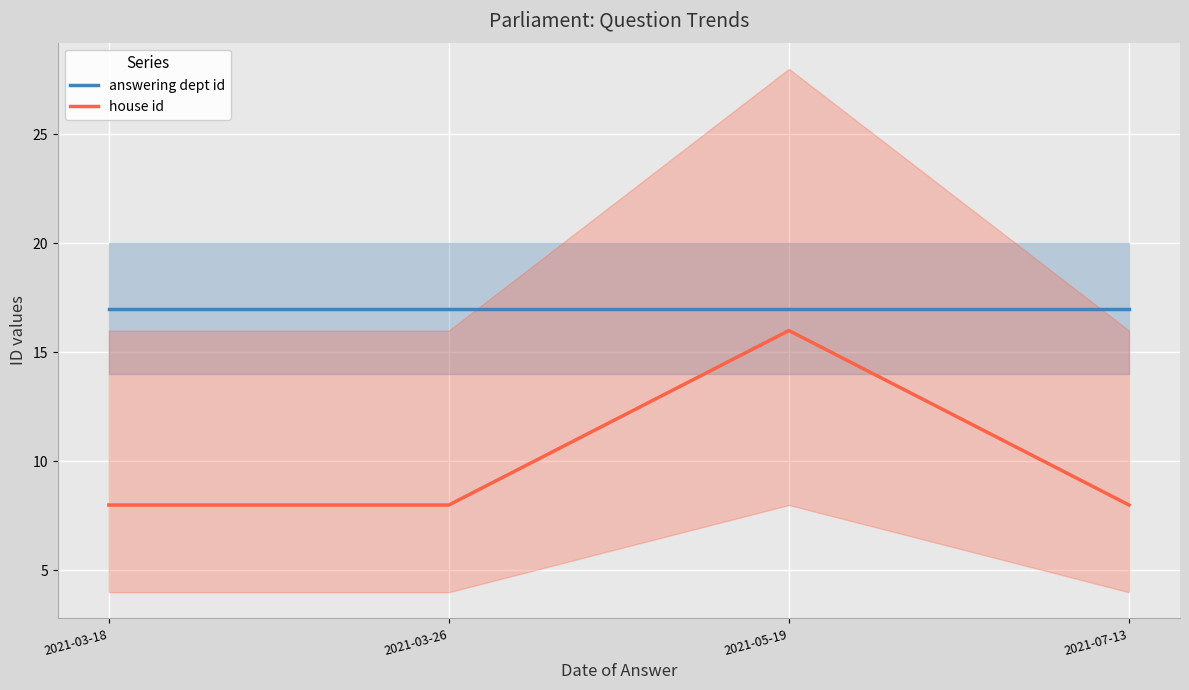

True or false: answering dept id has more than 0 points higher than both neighbors.

False